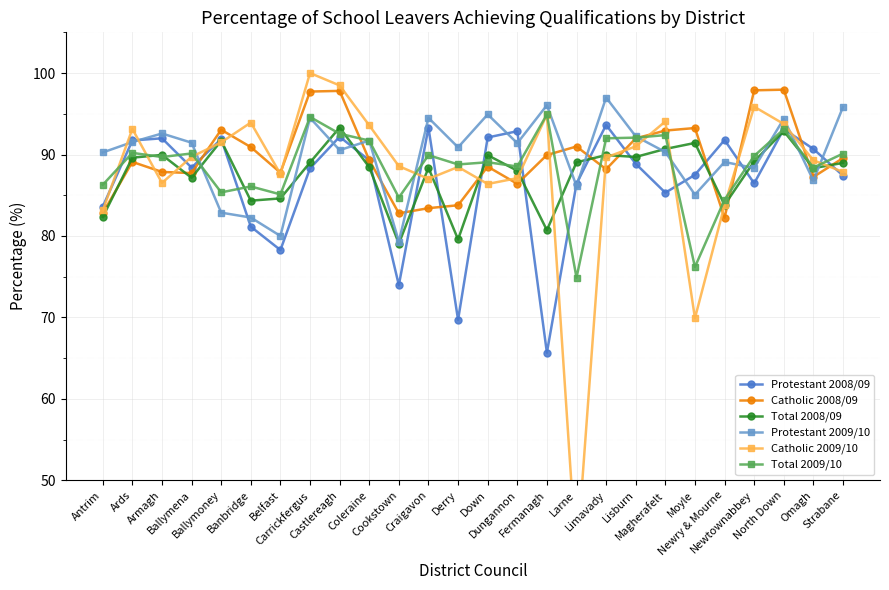

What is the total value across all series at Newry & Mourne?

515.1